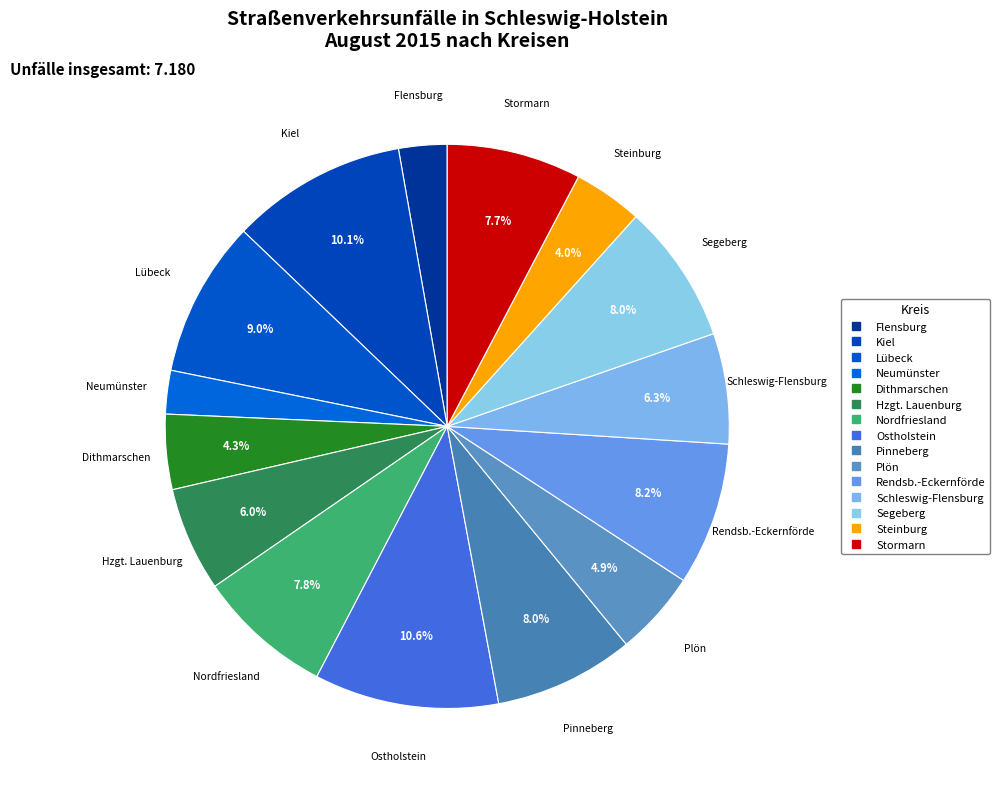

How many segments does this pie chart have?

15